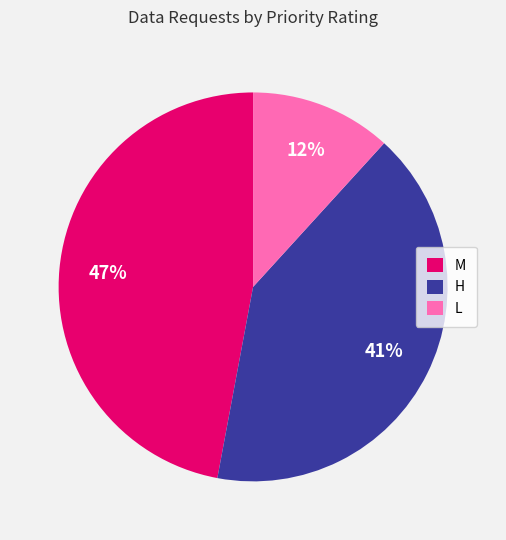

What is the largest slice in the pie chart?

M